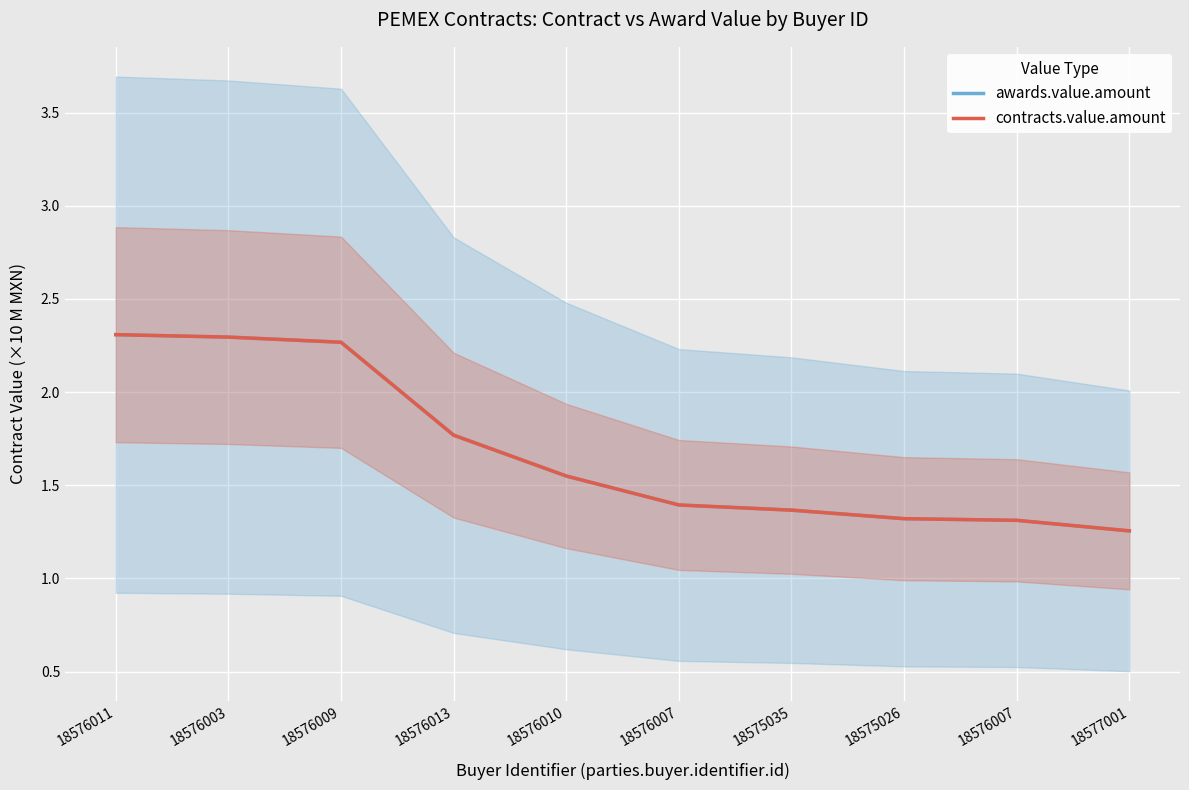

Where is awards.value.amount nearest to the value 1?

18577001